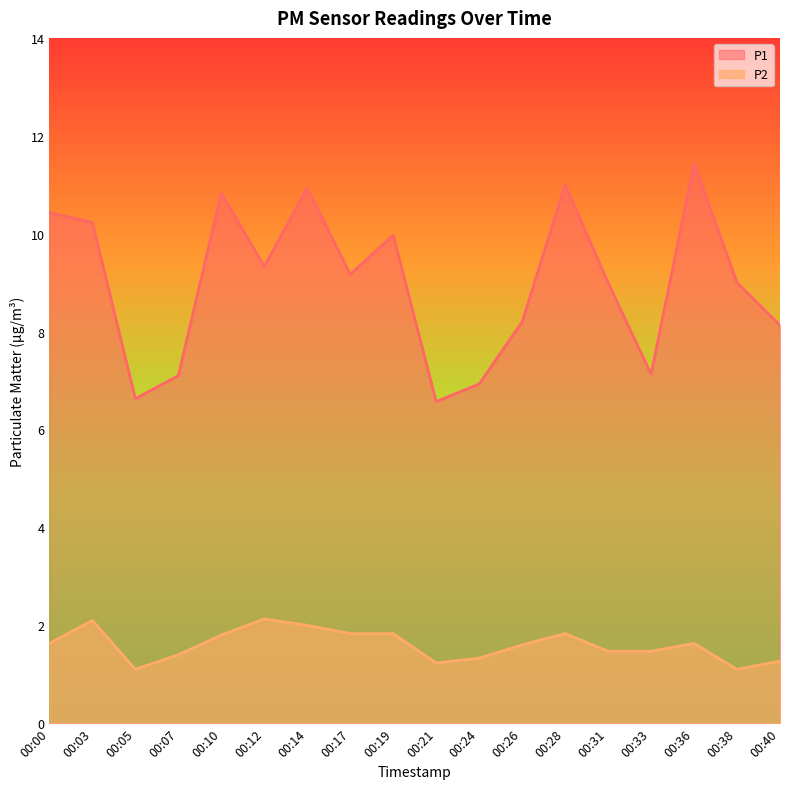

How many data points does each series have?

18